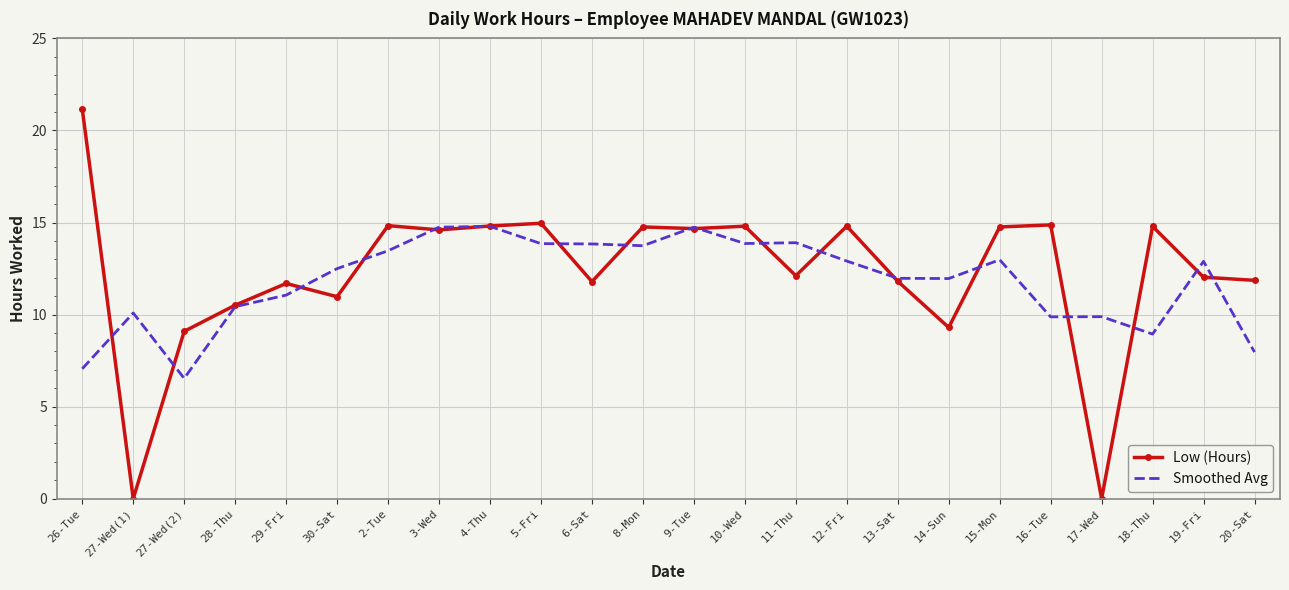

Count the number of data series in this chart.

2